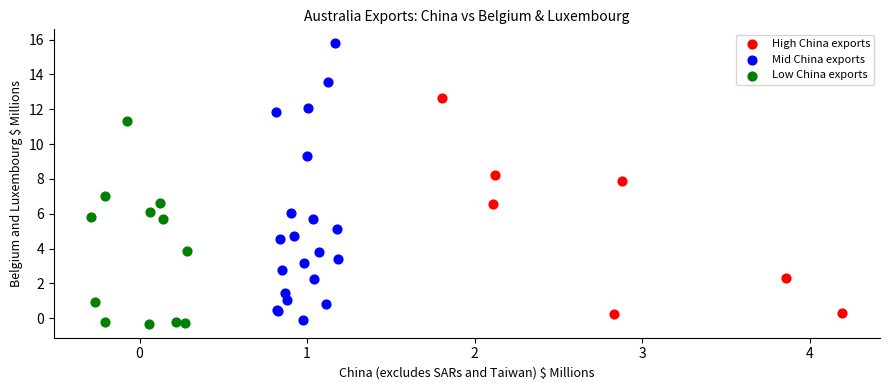

Which series reaches the maximum Y coordinate?

Mid China exports